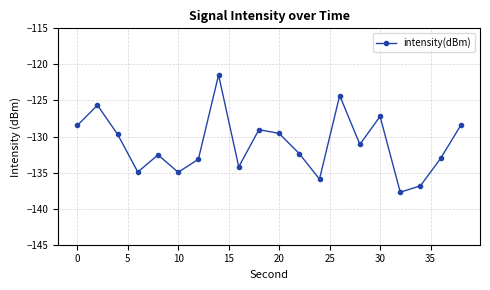

What is the value of the 6th point from the left?

-135.0